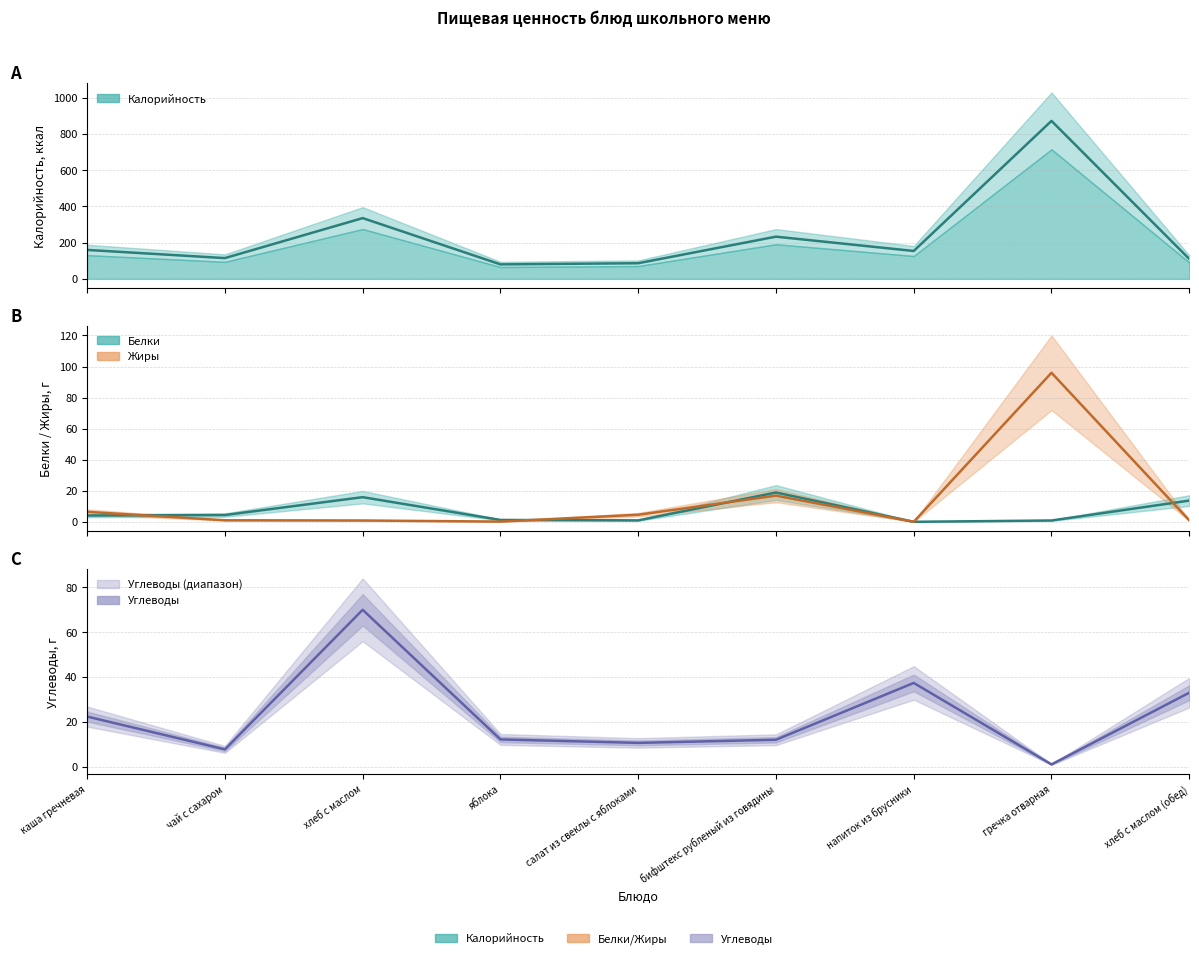

What is the change in value from салат из свеклы с яблоками to гречка отварная?

-9.6